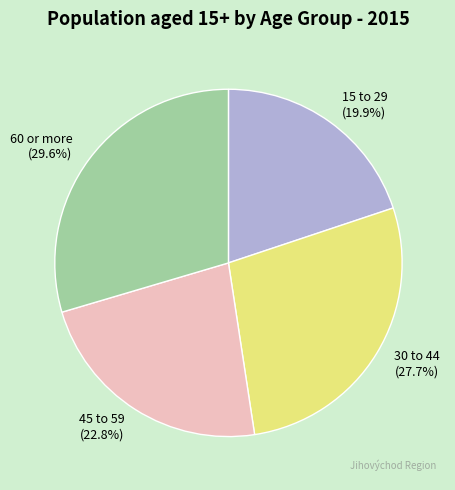

Between 60 or more and 45 to 59, which is larger?

60 or more